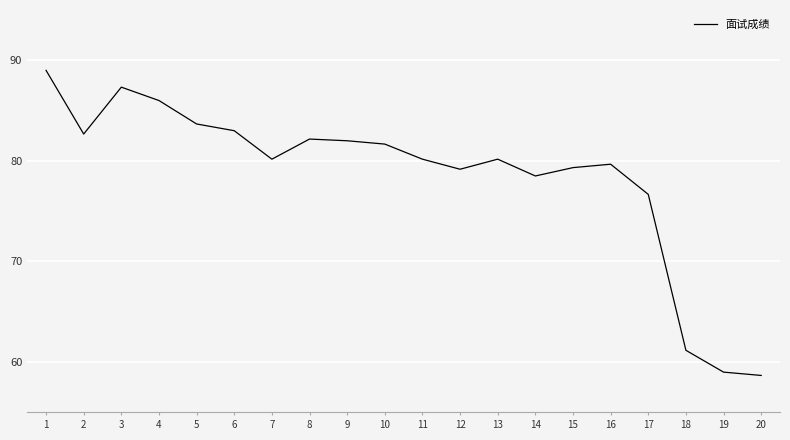

What is the approximate value at 10?

81.7